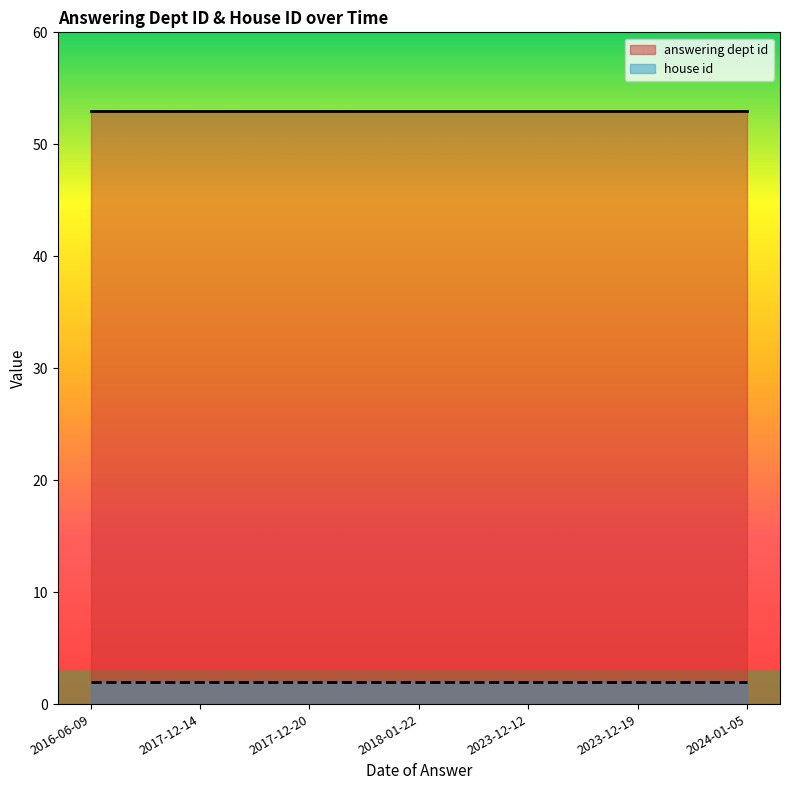

The value of house id at 2023-12-19 is 1. True or false?

False